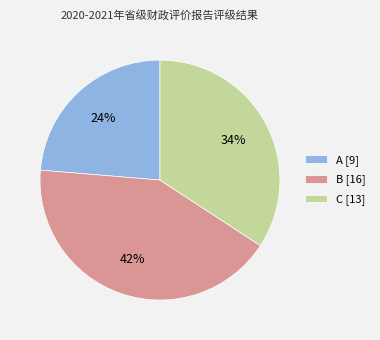

Is it true that A [9] is 24% of the pie?

True